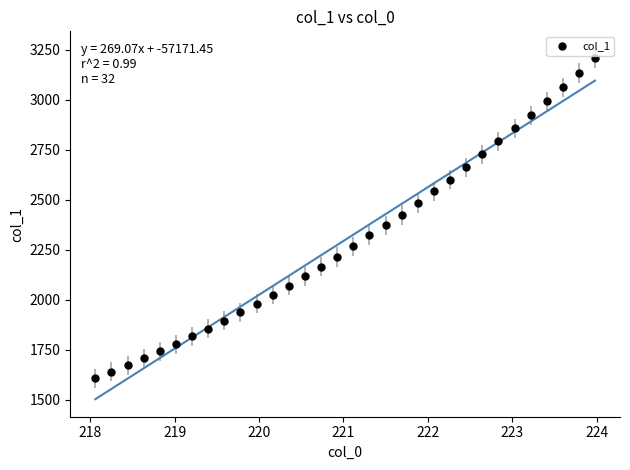

What is the range of Y values (max minus min)?

1598.7